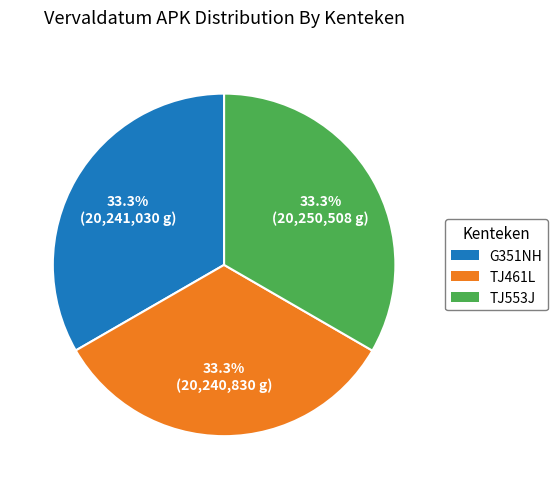

What is the ratio of the value at TJ461L to the value at TJ553J?

1.0